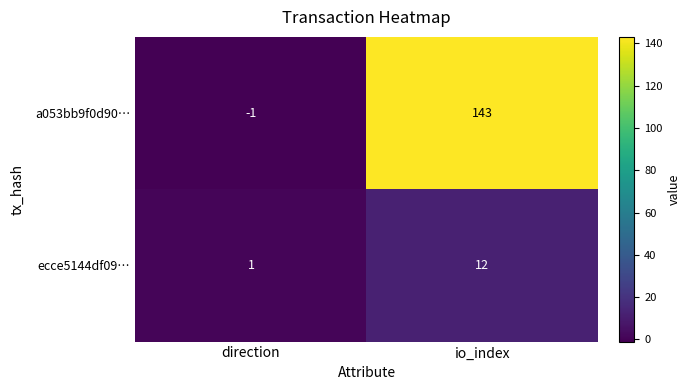

At which label does ecce5144df09… reach its peak?

io_index